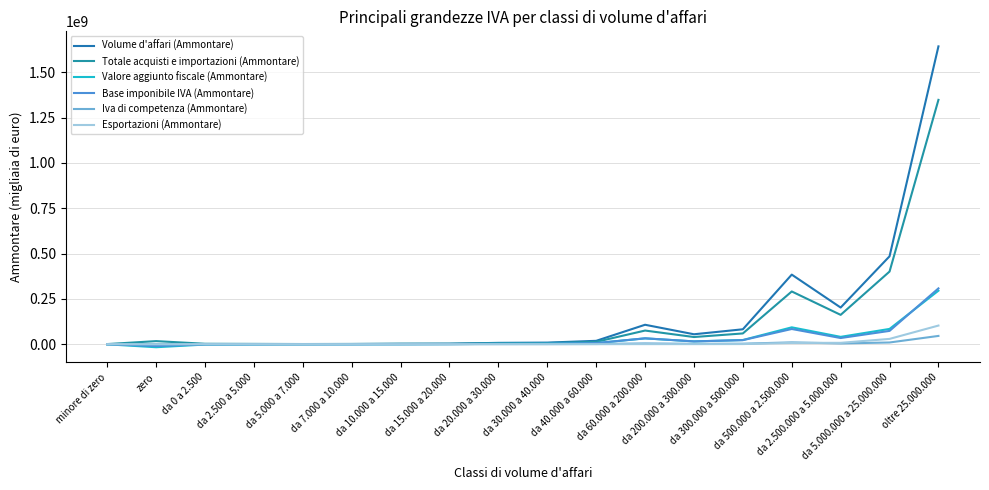

The value of Esportazioni (Ammontare) at da 5.000.000 a 25.000.000 is 13084027. True or false?

False